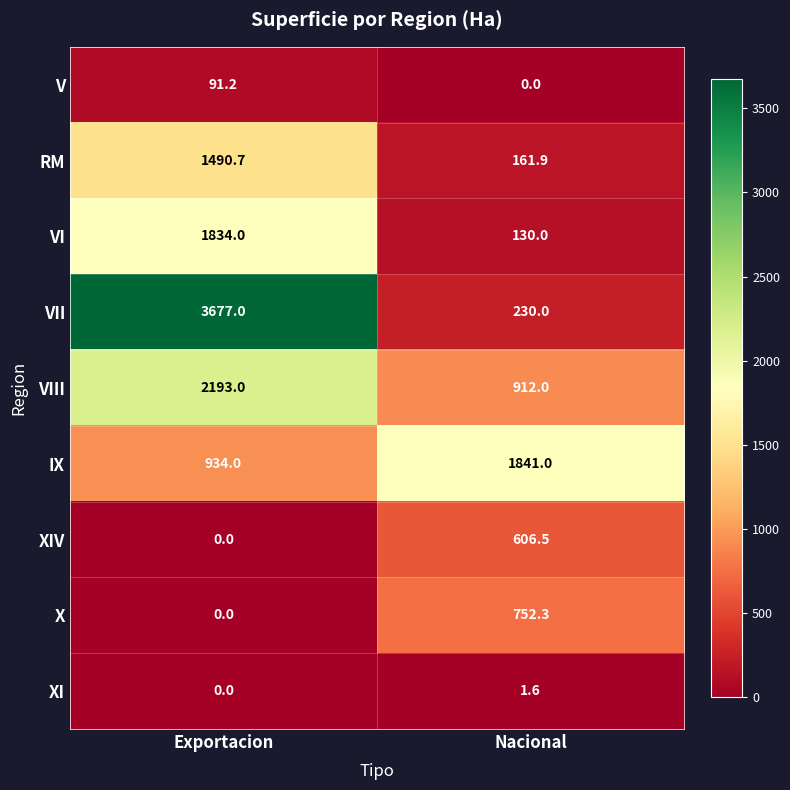

Is the value of VII at Exportacion greater than the value of XI at Nacional?

Yes